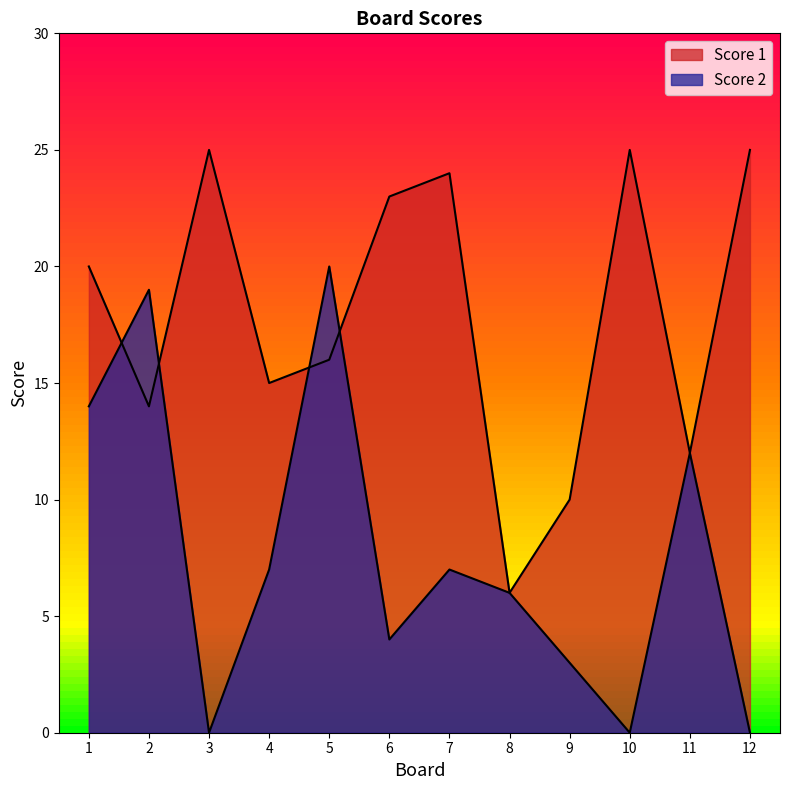

At which category does the chart reach its minimum across all series?

3